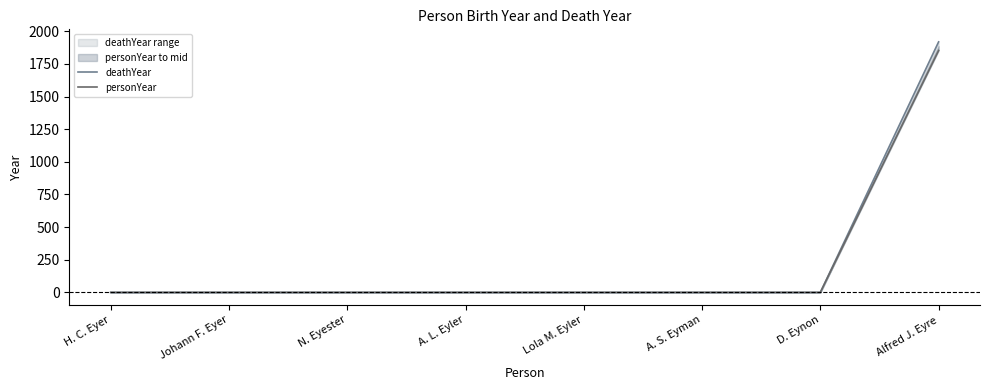

List the series in order of their overall mean, highest first.

deathYear, personYear